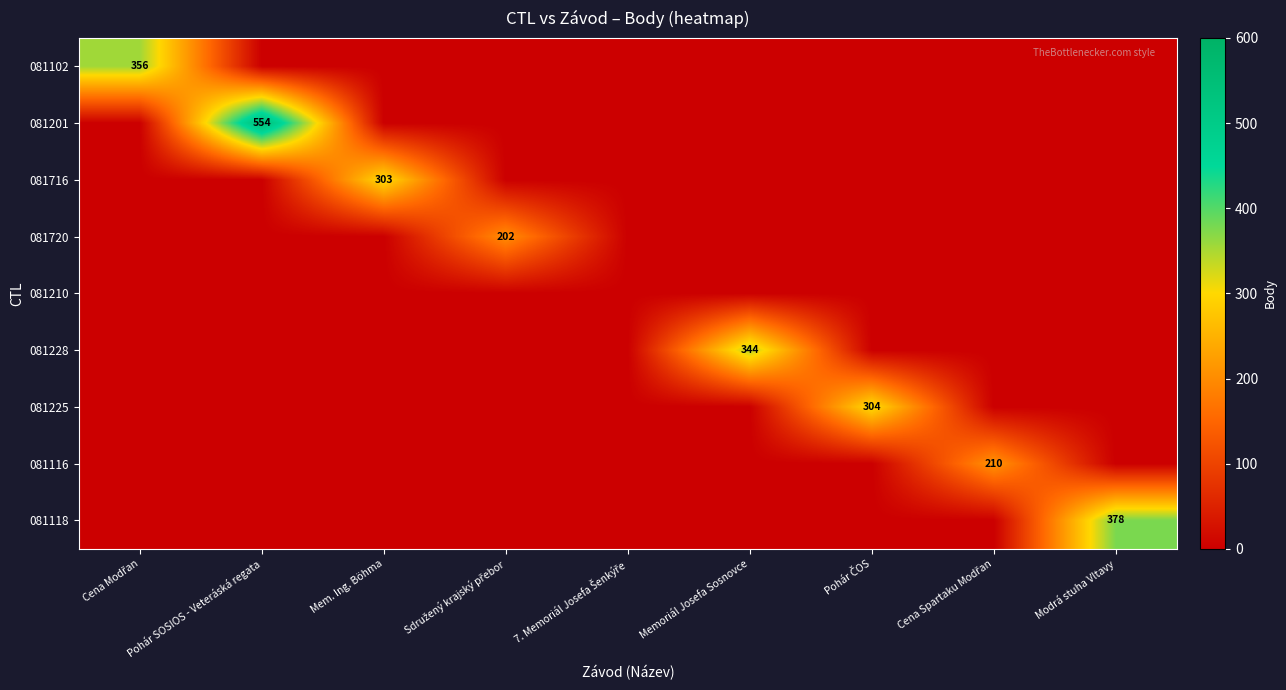

Is it true that 081201 equals 760 at Pohár SOSIOS - Veteráská regata?

False